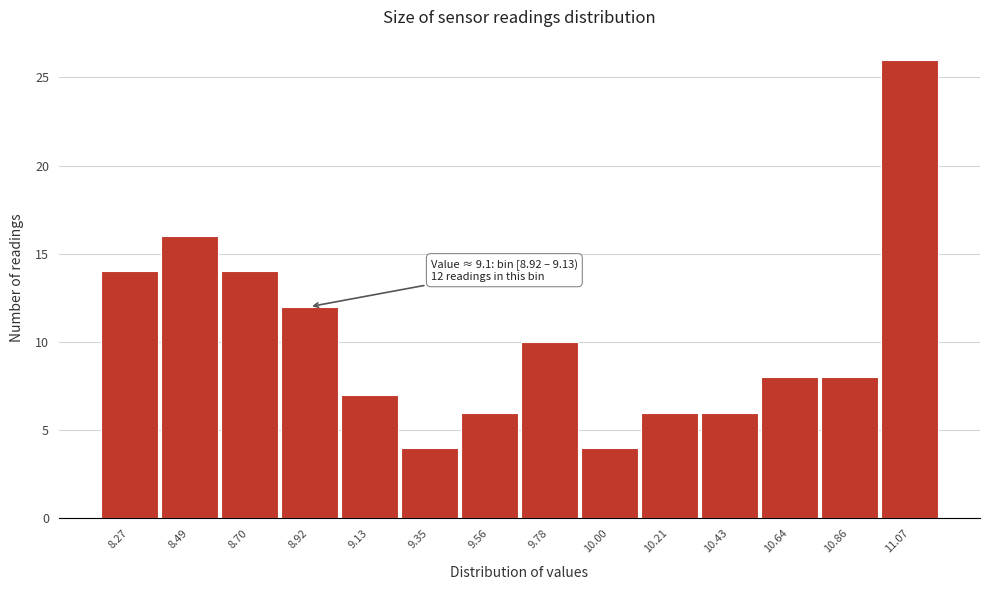

Reading left to right, extract all data points from this chart.

14	16	14	12	7	4	6	10	4	6	6	8	8	26